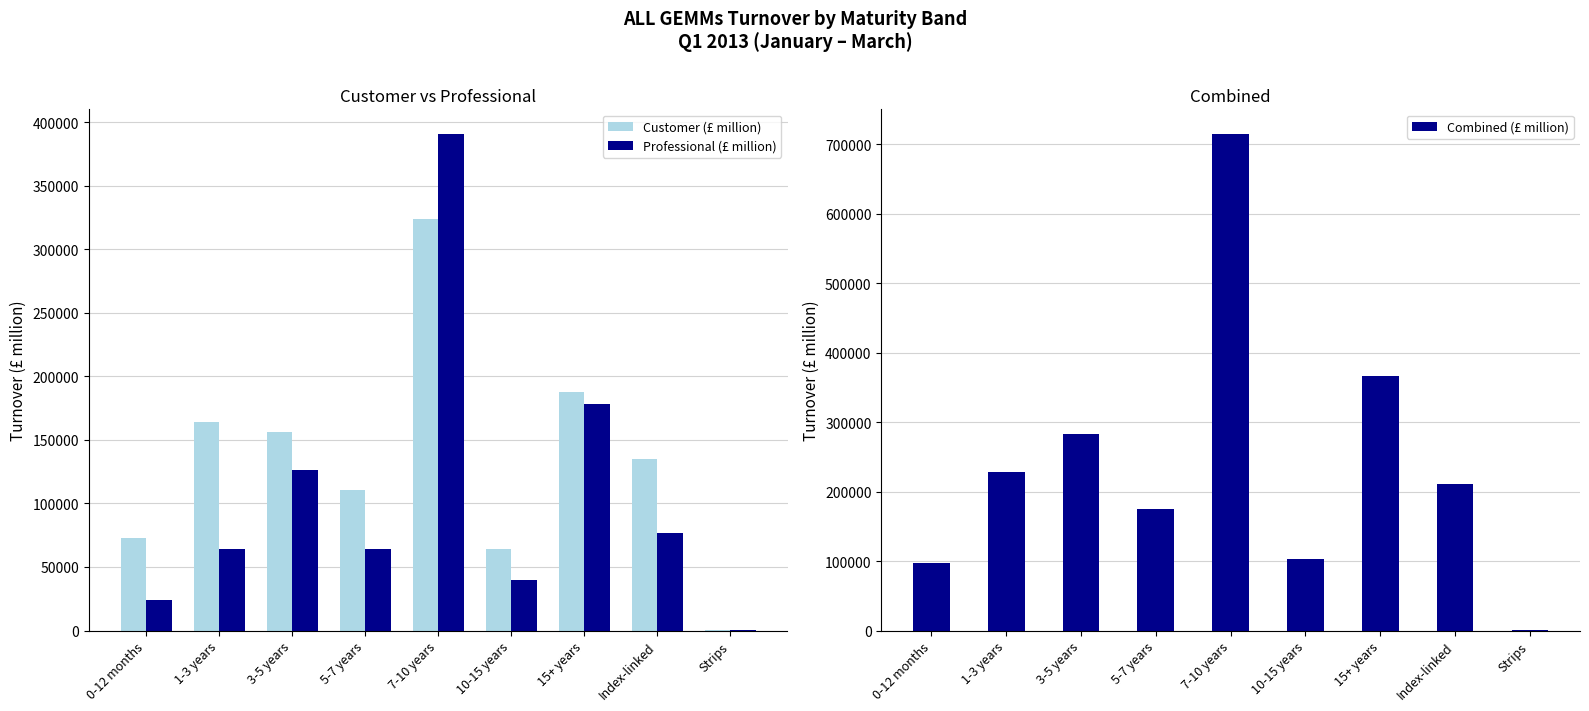

The value of Professional (£ million) at Index-linked is 133620.2. True or false?

False